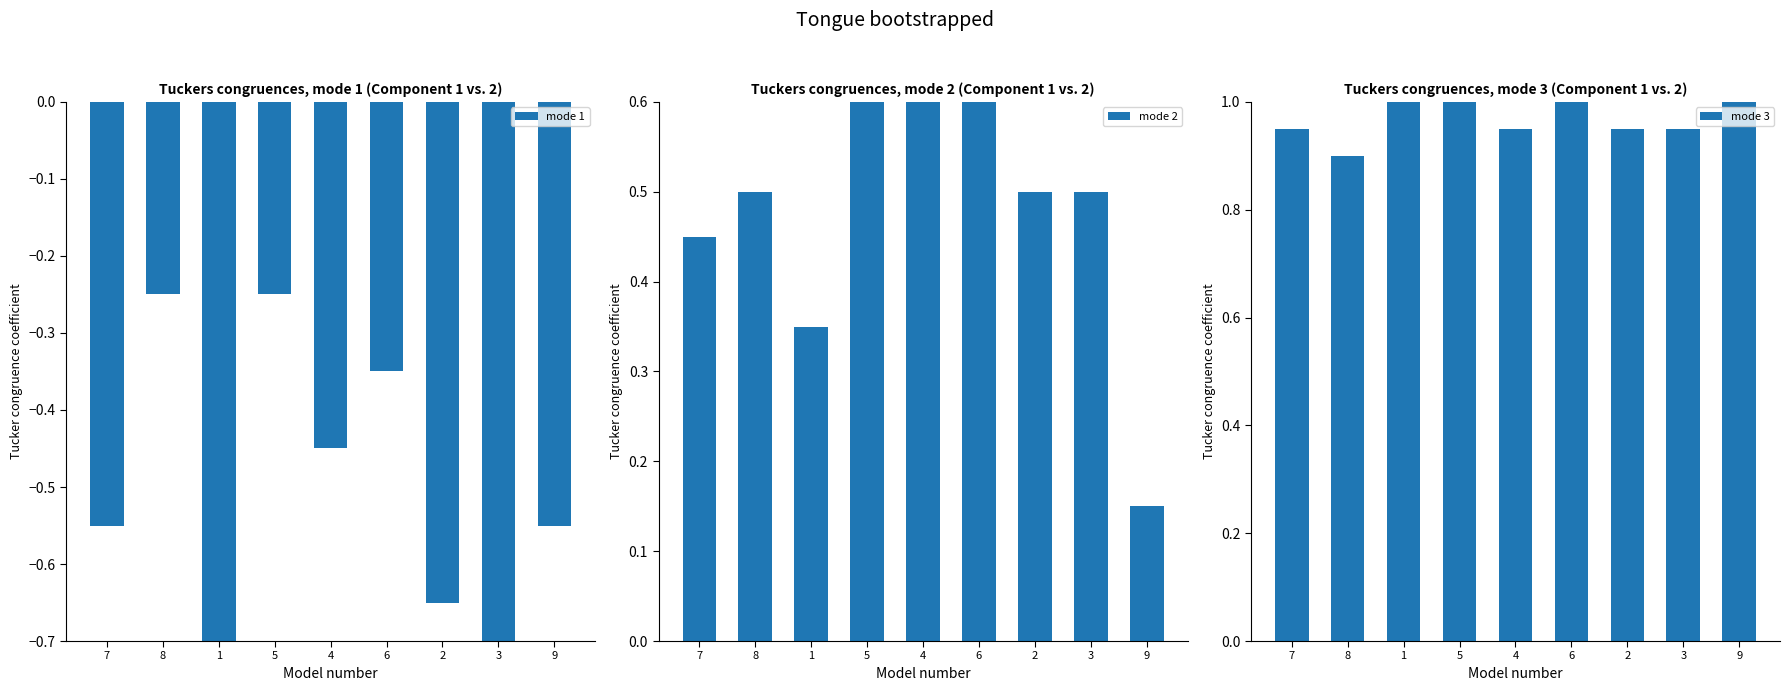

The value of mode 2 at 9 is 0.2. True or false?

False